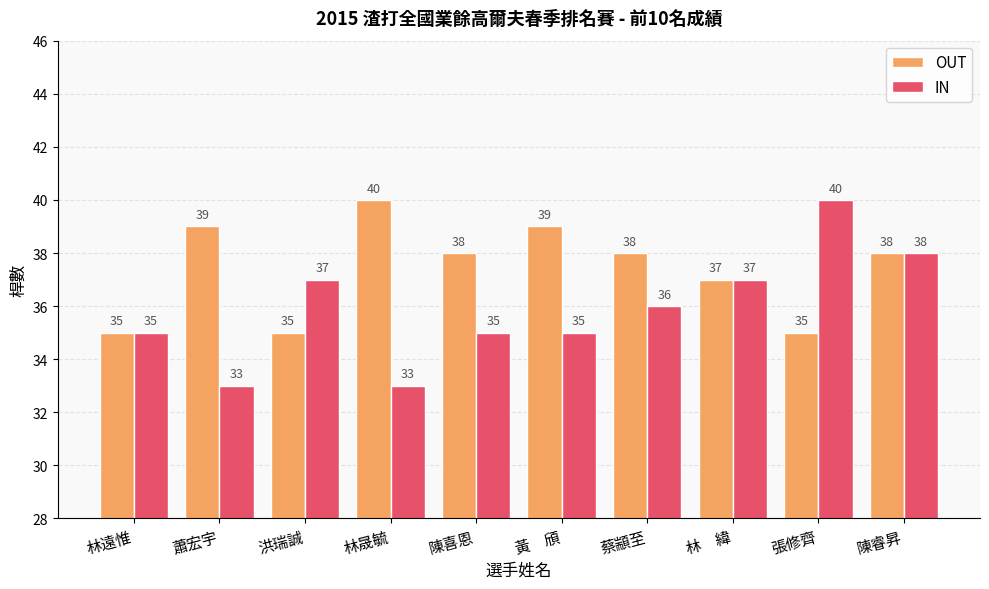

What is the value of the IN bar at the 10th from the left?

38